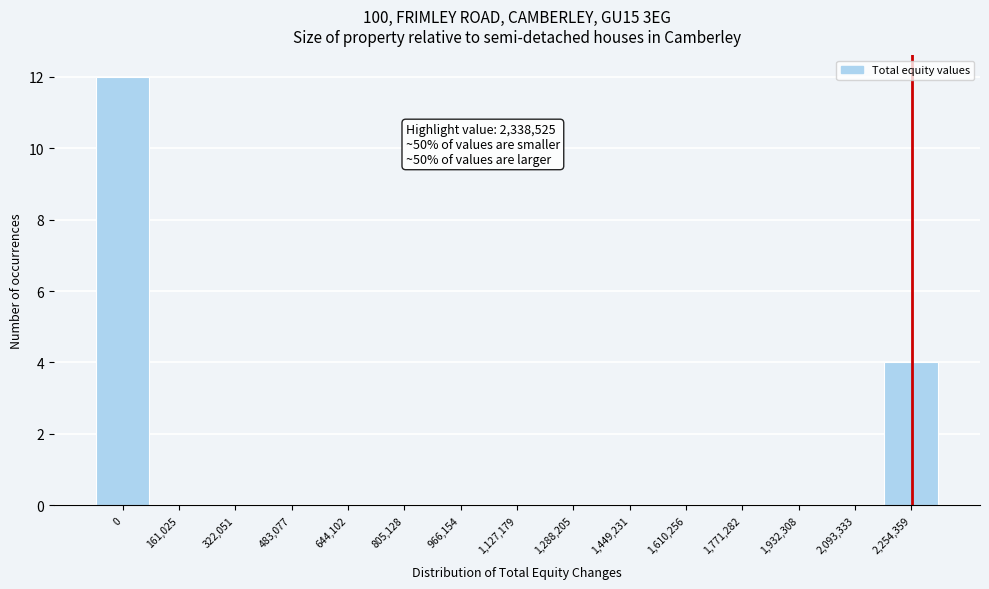

What is the sum of all values?

16